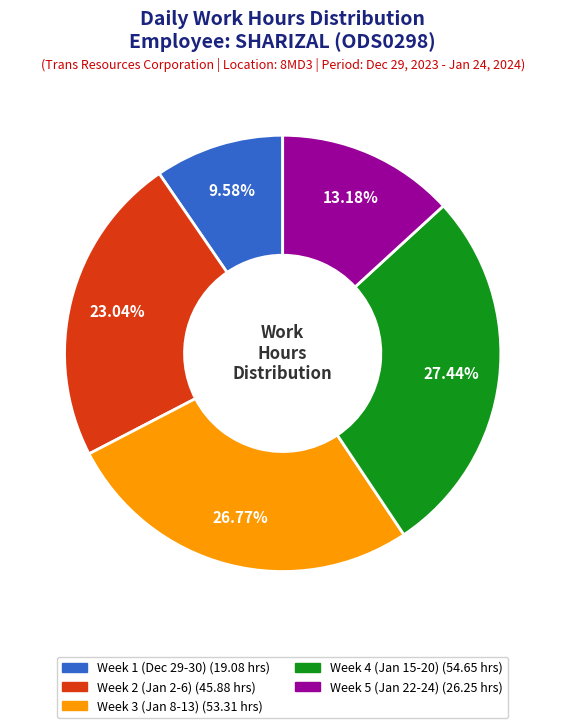

Is there a majority slice in this chart?

No